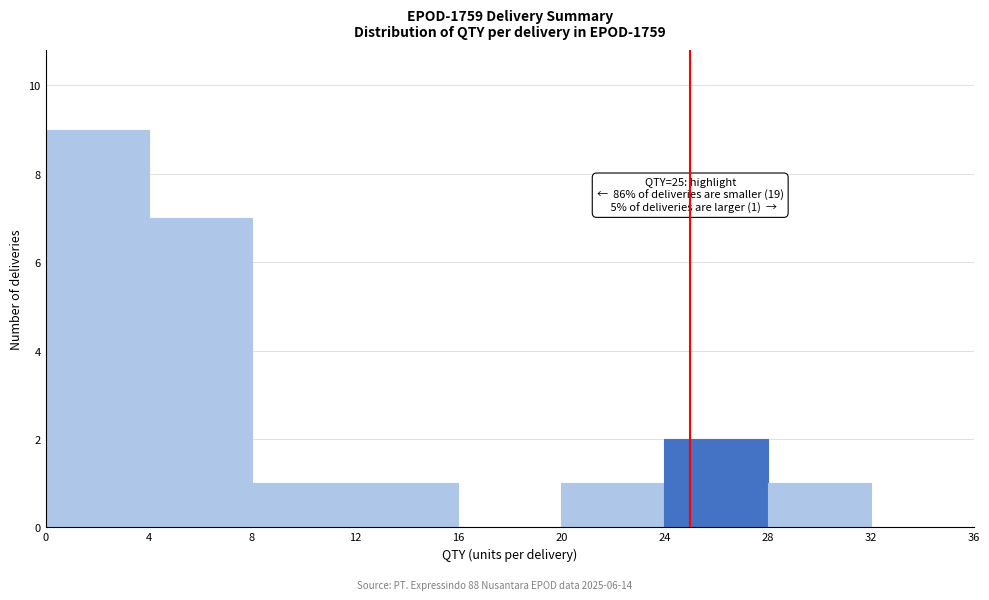

Over which range of the x-axis is the bar tallest?

0 to 4